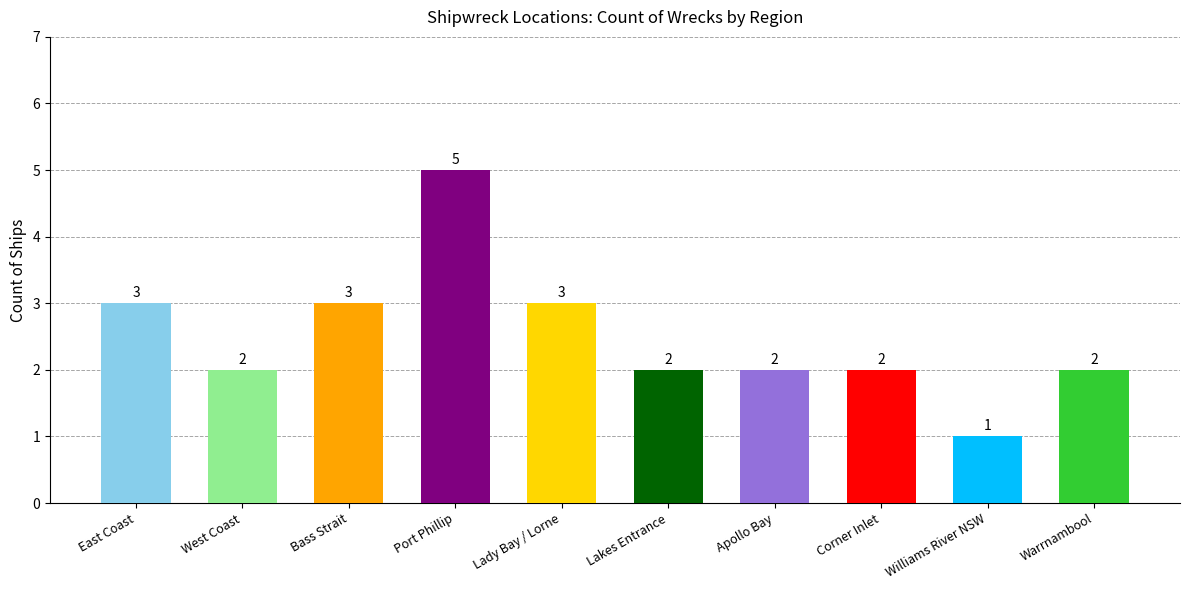

At which category does the chart reach its minimum across all series?

Williams River NSW